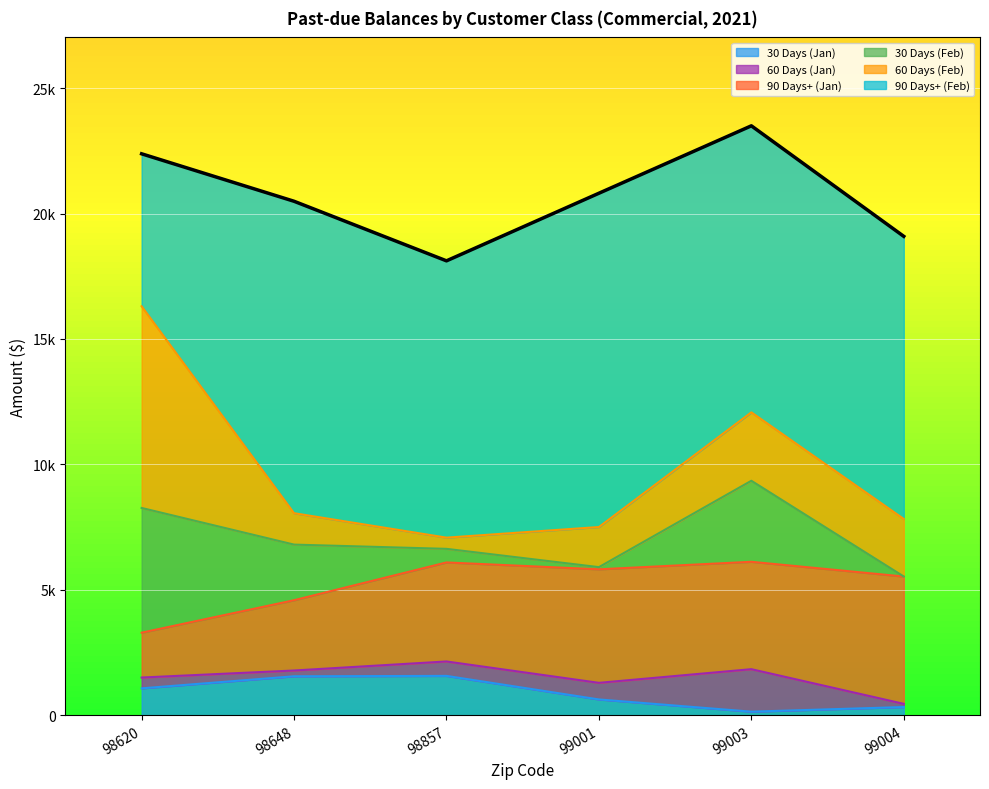

Between 99004 and 99003, which is larger?

99004